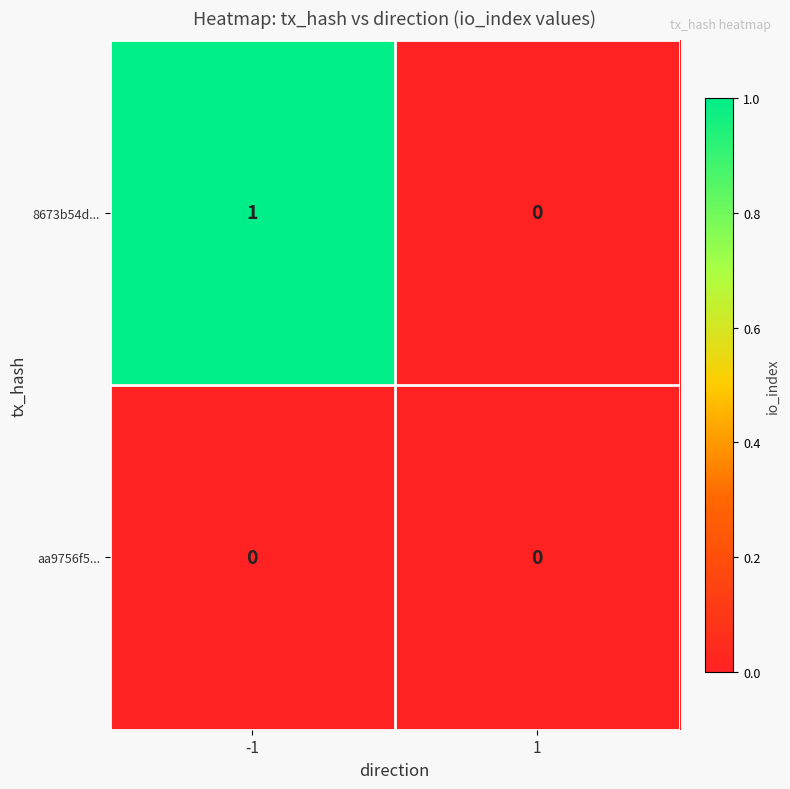

List the series in order of their overall mean, highest first.

8673b54d..., aa9756f5...